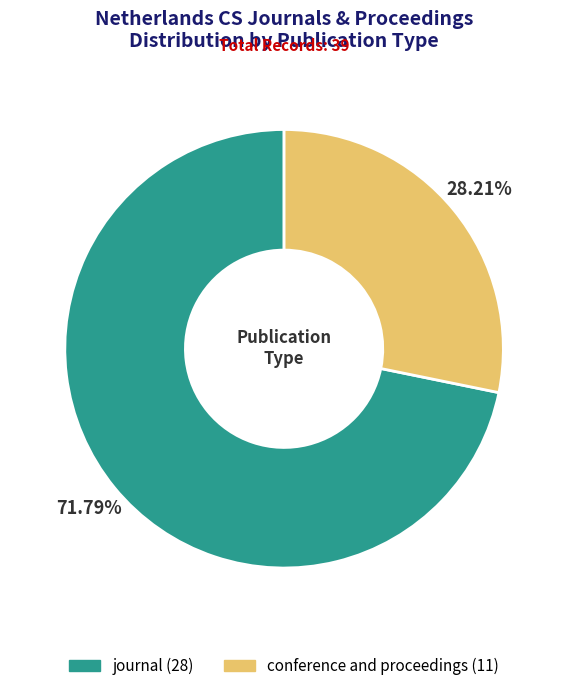

Approximately how many times larger is the value at conference and proceedings compared to journal?

0.4